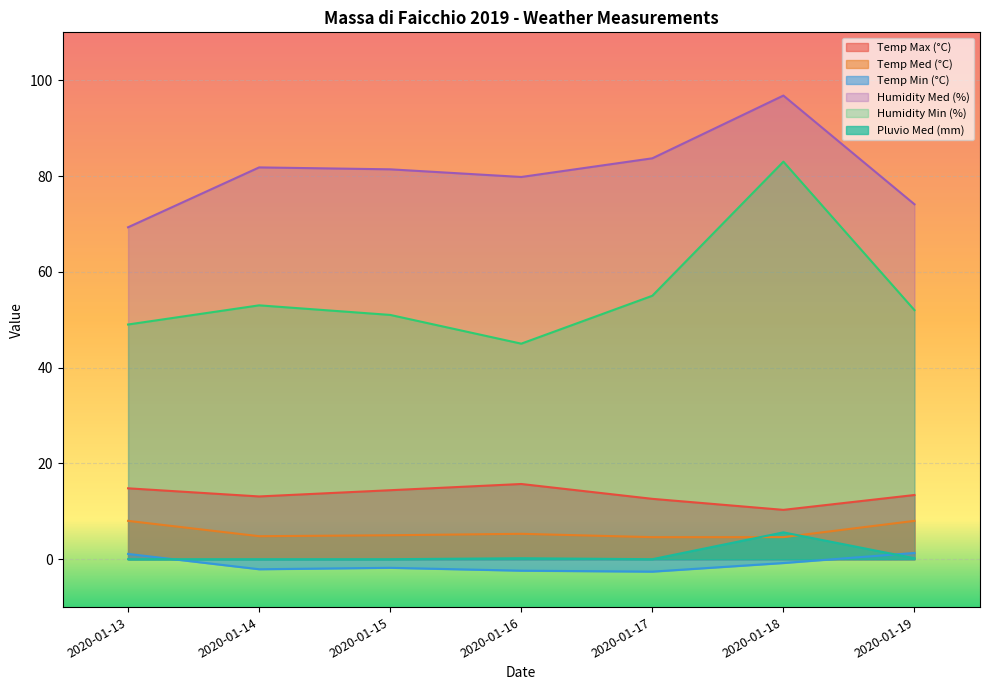

What is the difference between the Humidity Med (%) values at 2020-01-16 and 2020-01-17?

3.9